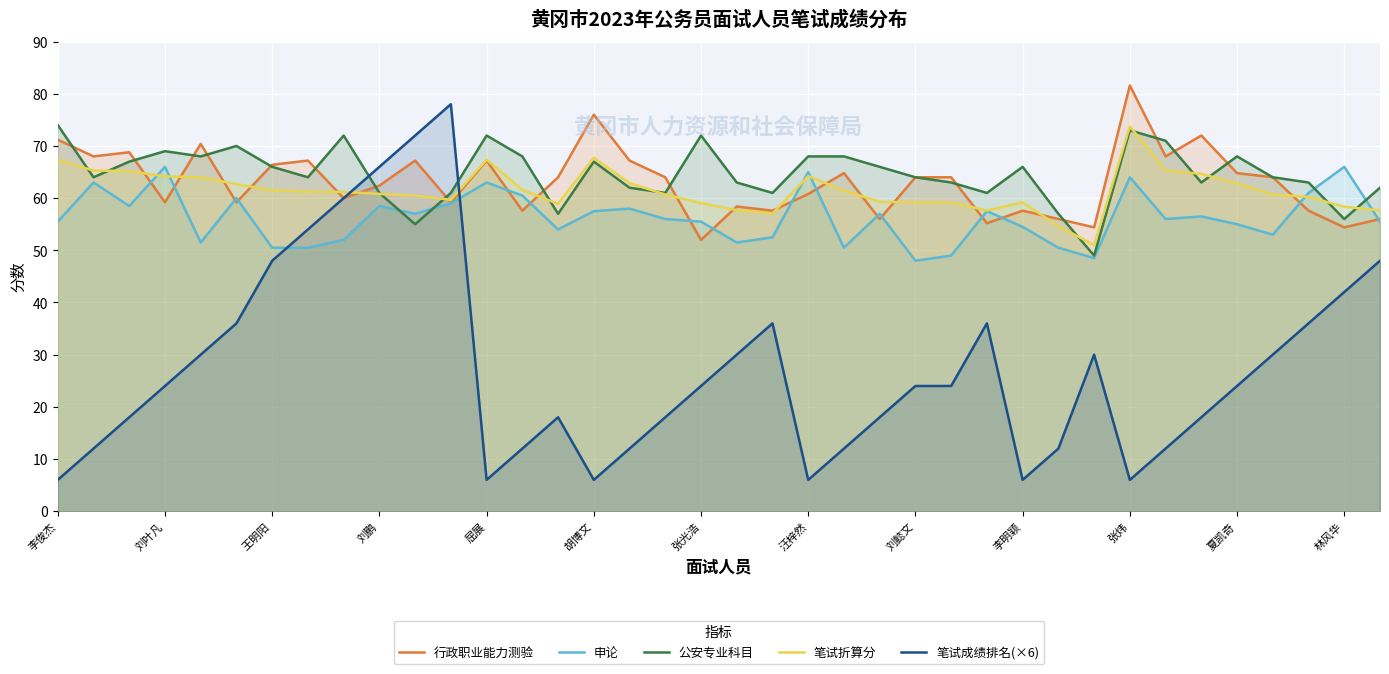

How many interior local valleys does the 申论 series have?

10